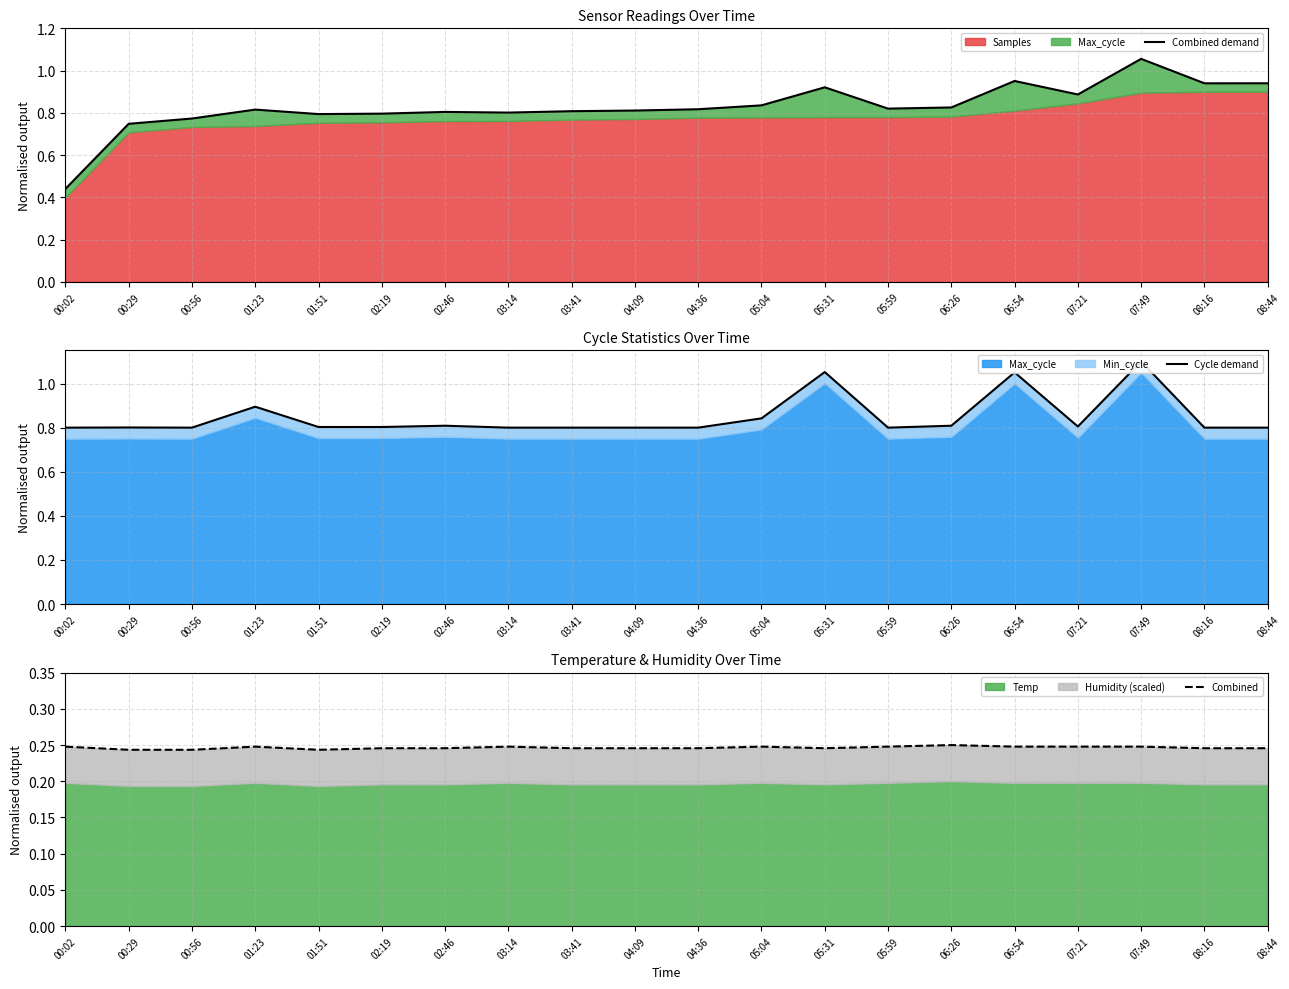

What is the average value of the Combined series?

0.2